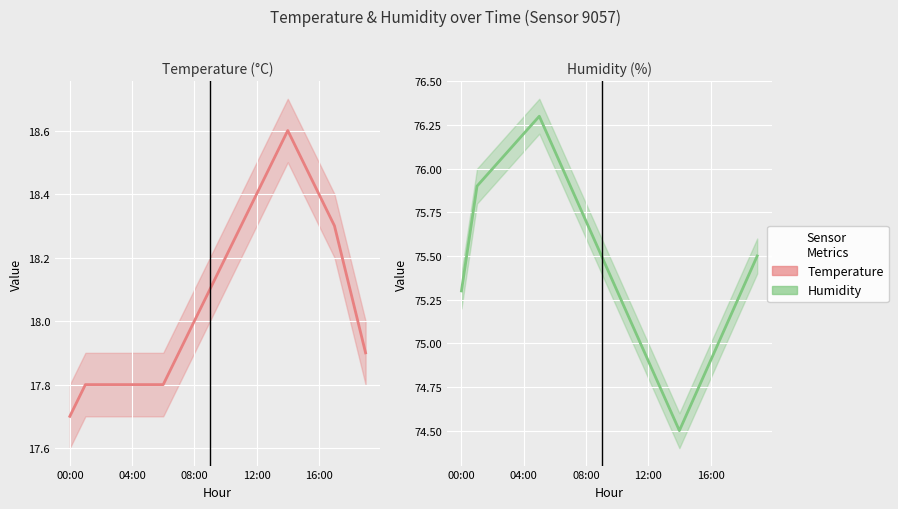

Which series has the largest total across all categories?

humidity